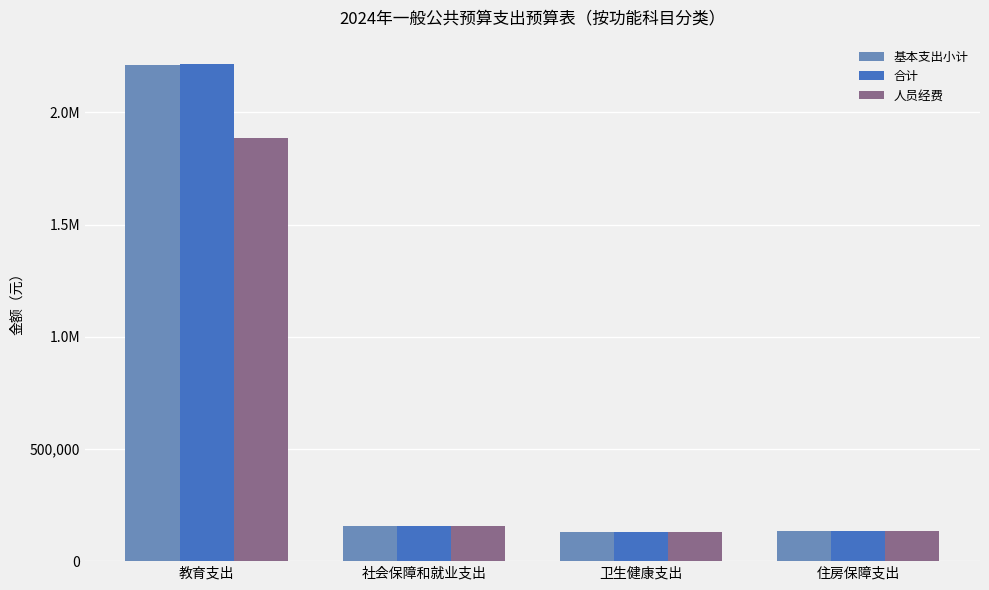

What is the spread (max minus min) of values at 教育支出?

327937.6